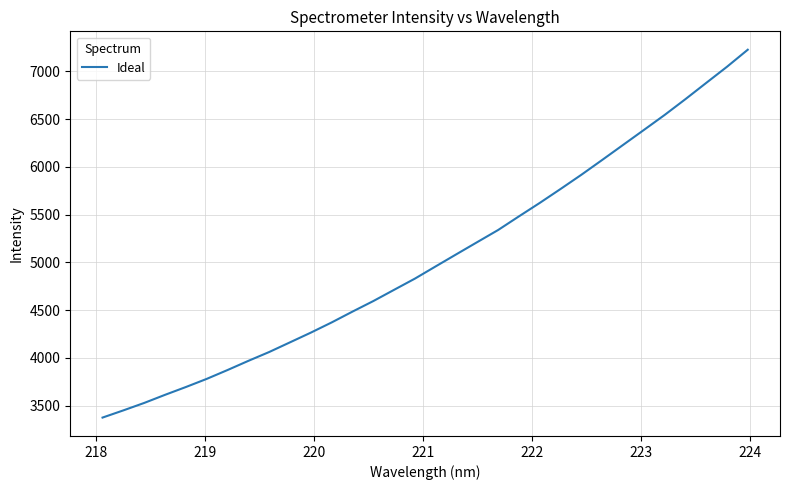

What is the greatest value displayed?

7225.3